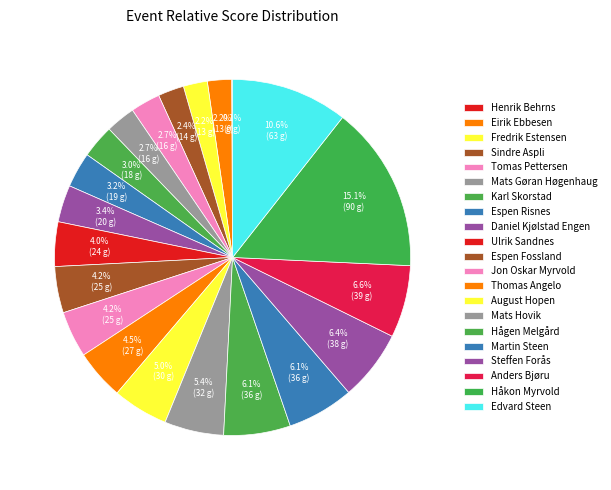

Count the number of slices in the pie.

21